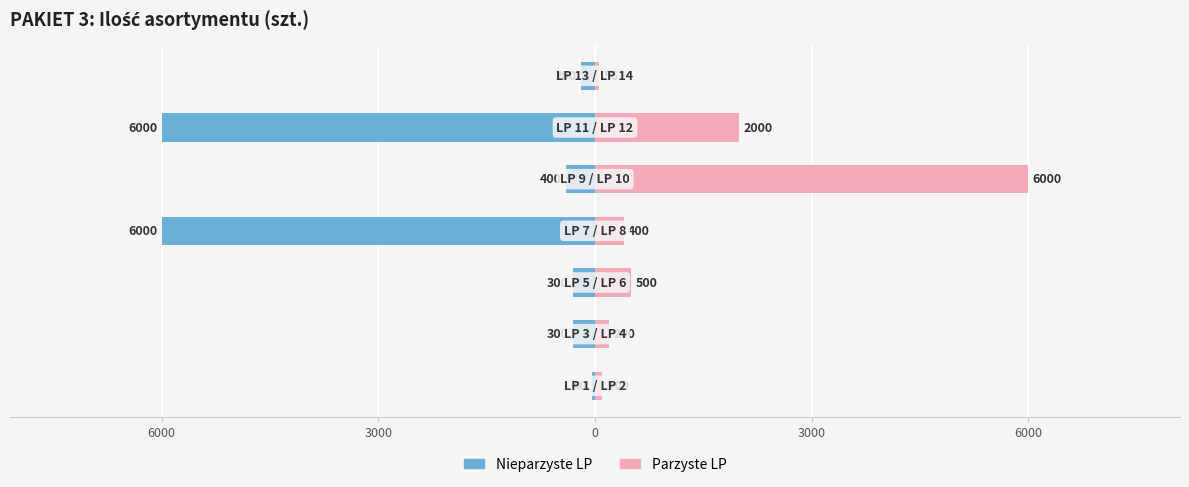

What is the maximum value shown in the chart?

6000